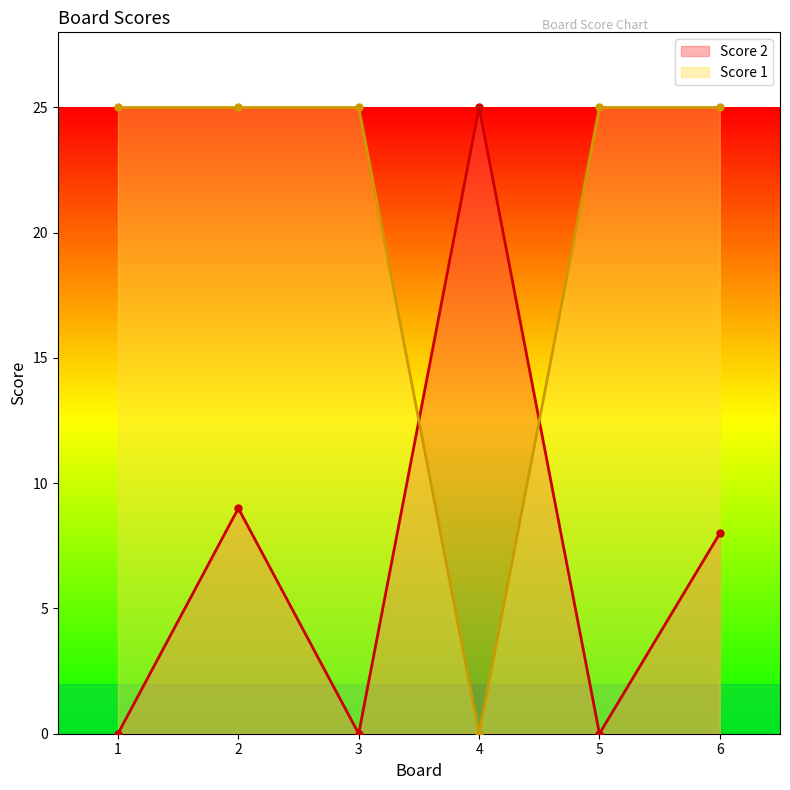

After their last crossing, which series has the higher values: Score 1 or Score 2?

Score 1